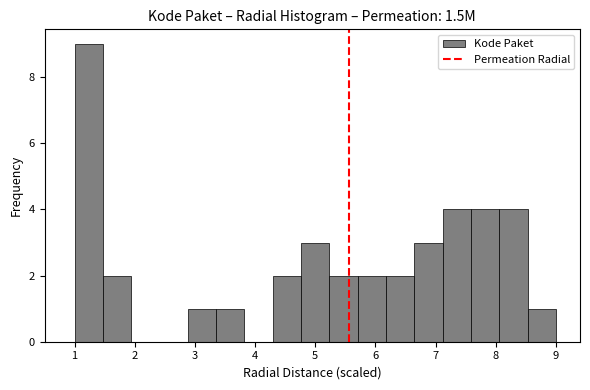

Over which range of the x-axis is the bar tallest?

1.0 to 1.5